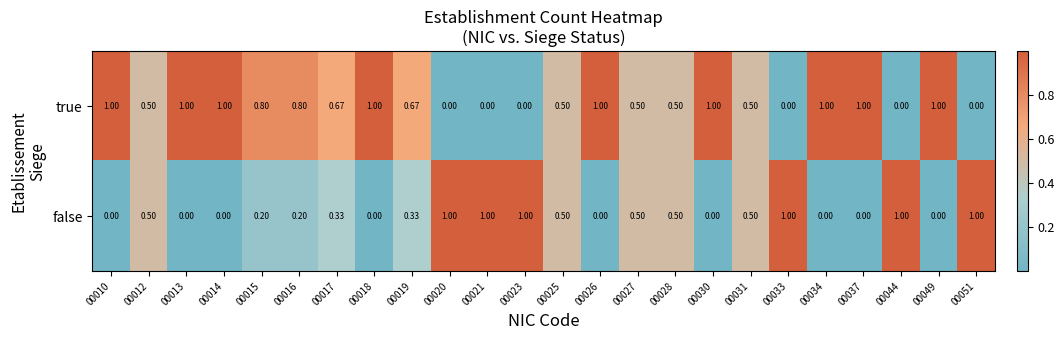

What is the spread (max minus min) of values at 00051?

1.0